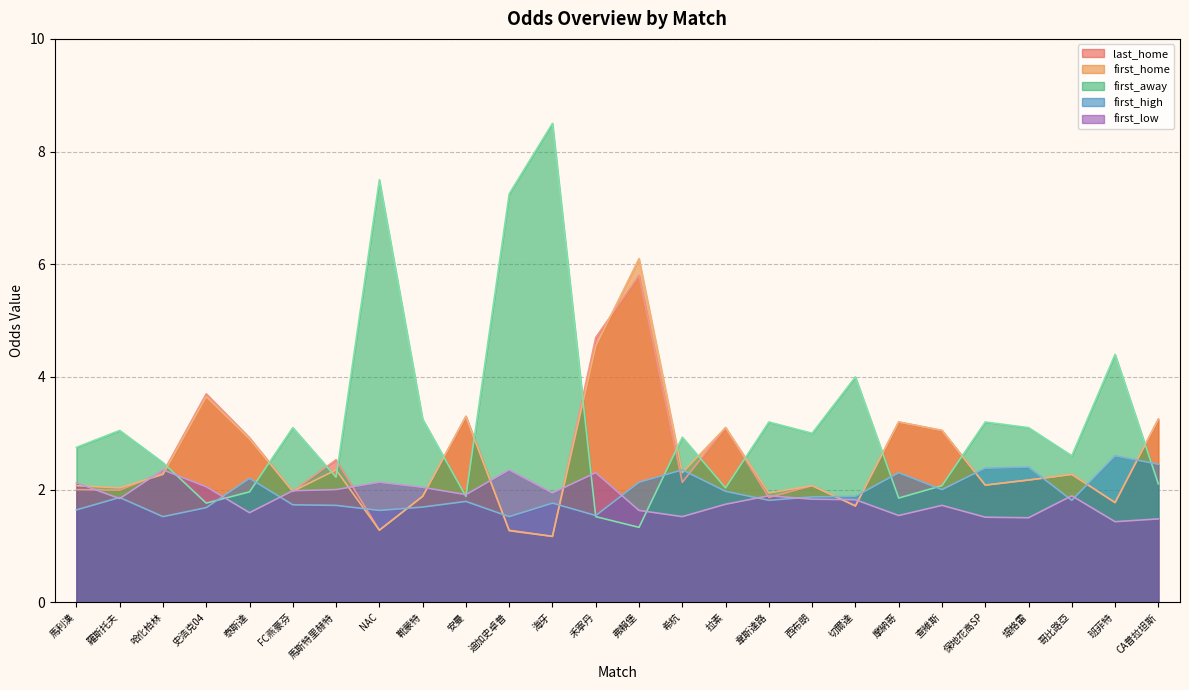

Which series has the widest spread of values?

first_away